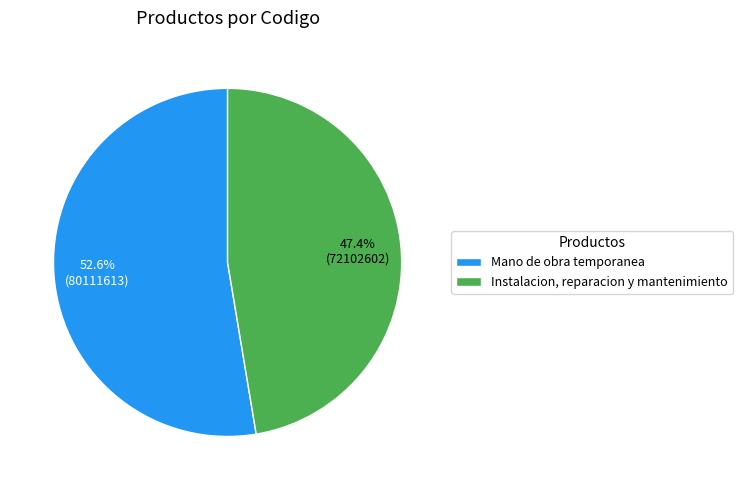

Which has a higher value, Mano de obra temporanea or Instalacion, reparacion y mantenimiento?

Mano de obra temporanea